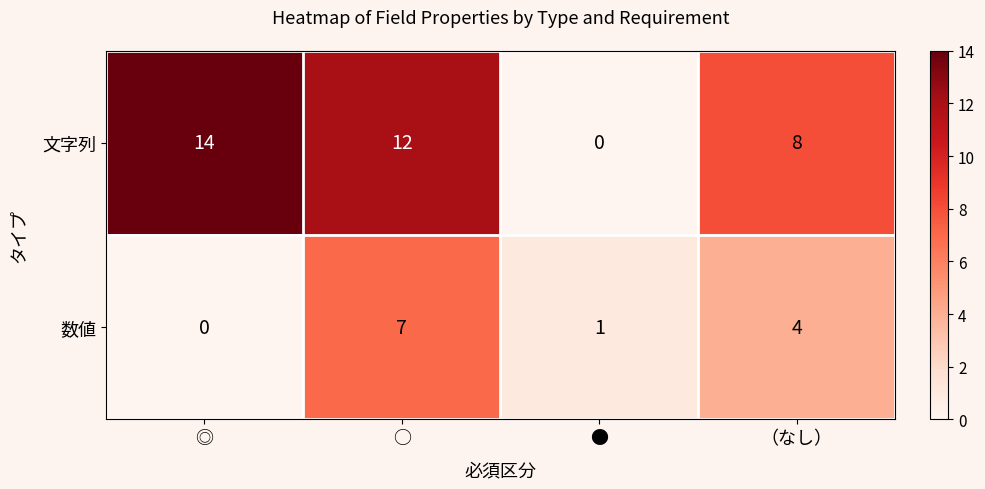

What is the difference between the second highest and second lowest values in the 数値 series?

3